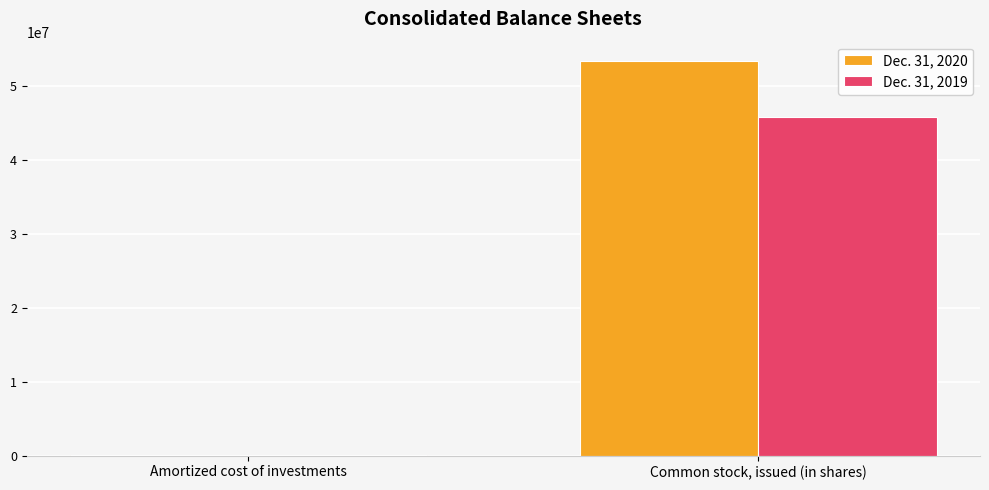

Which series has the largest total across all categories?

Dec. 31, 2020